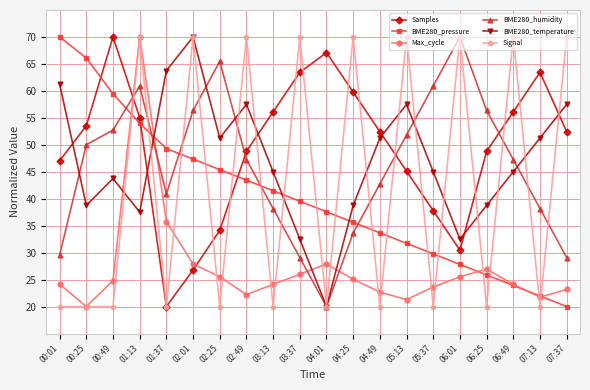

The Max_cycle series shows 35.8 at 01:37. True or false?

True